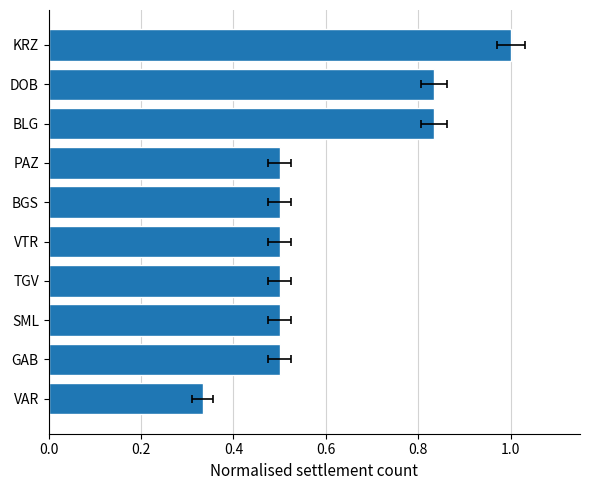

Which has a higher value, DOB or PAZ?

DOB